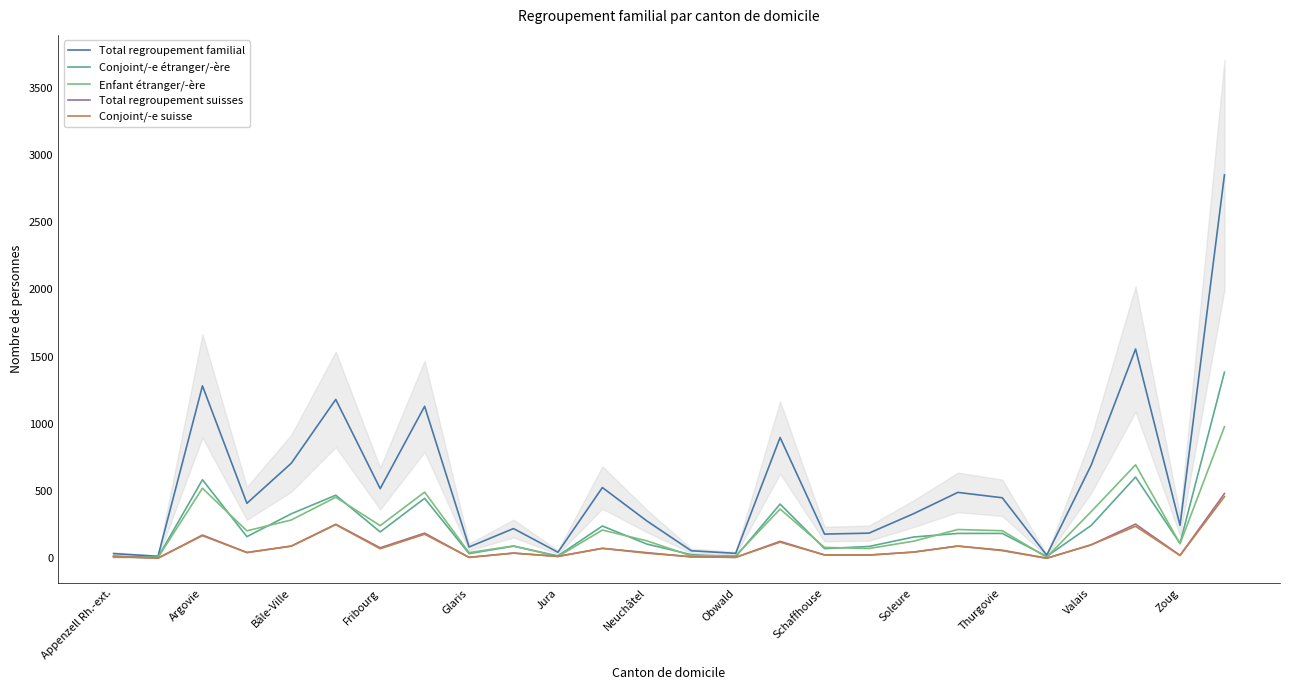

What is the highest value of the Total regroupement familial series?

2851